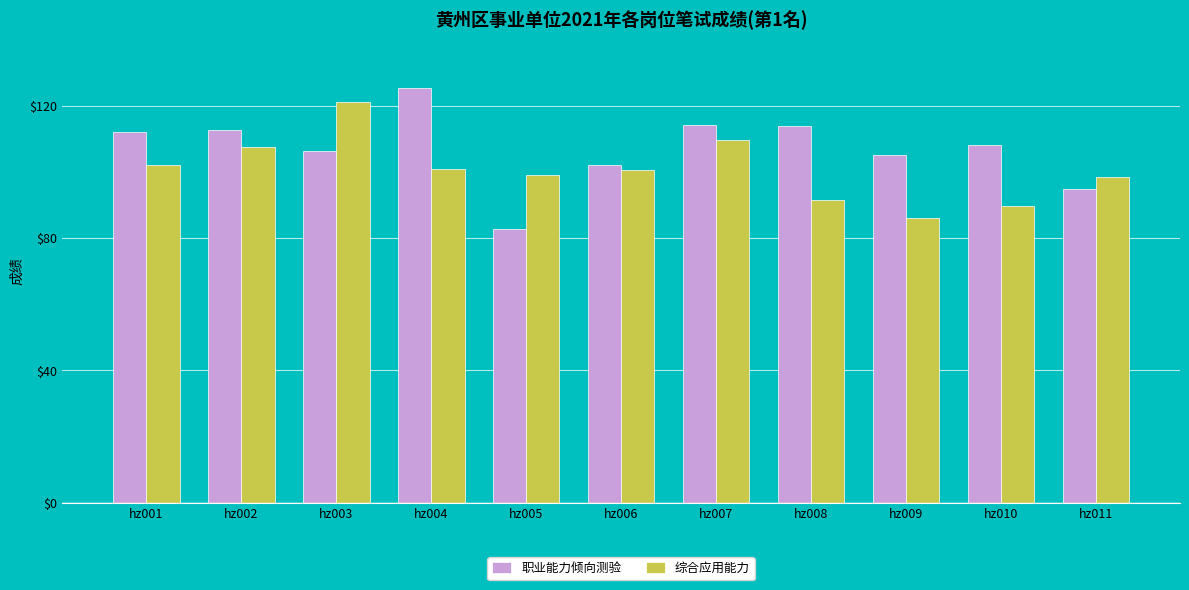

What is the approximate value of 职业能力倾向测验 at hz011?

94.9